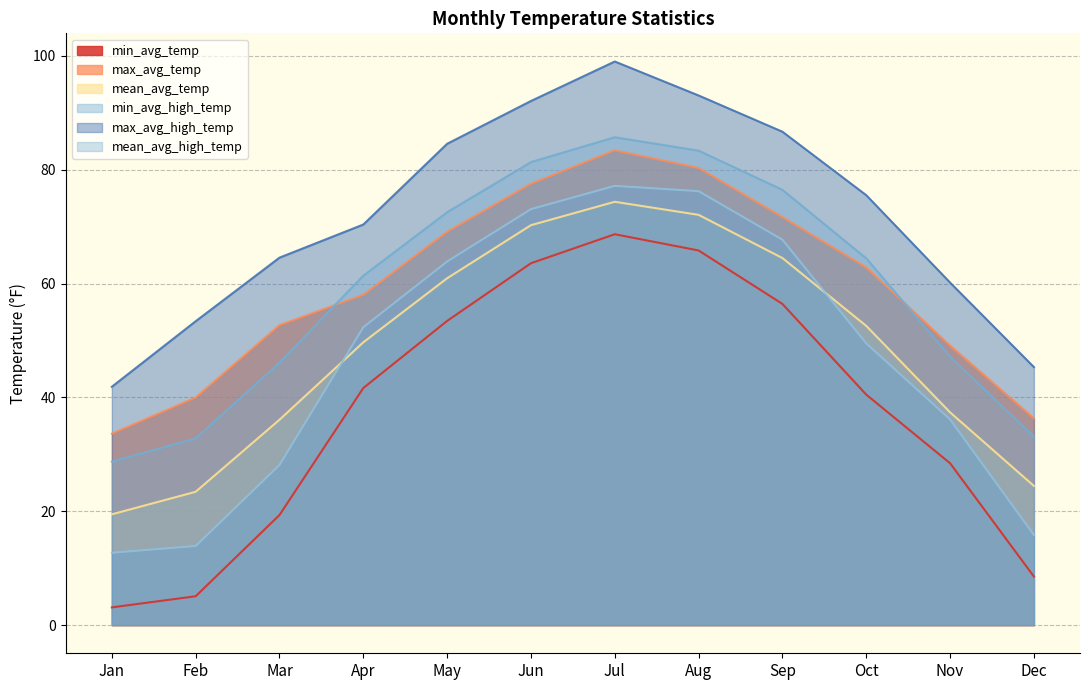

What is the difference between the second highest and minimum values in the mean_avg_high_temp series?

54.6